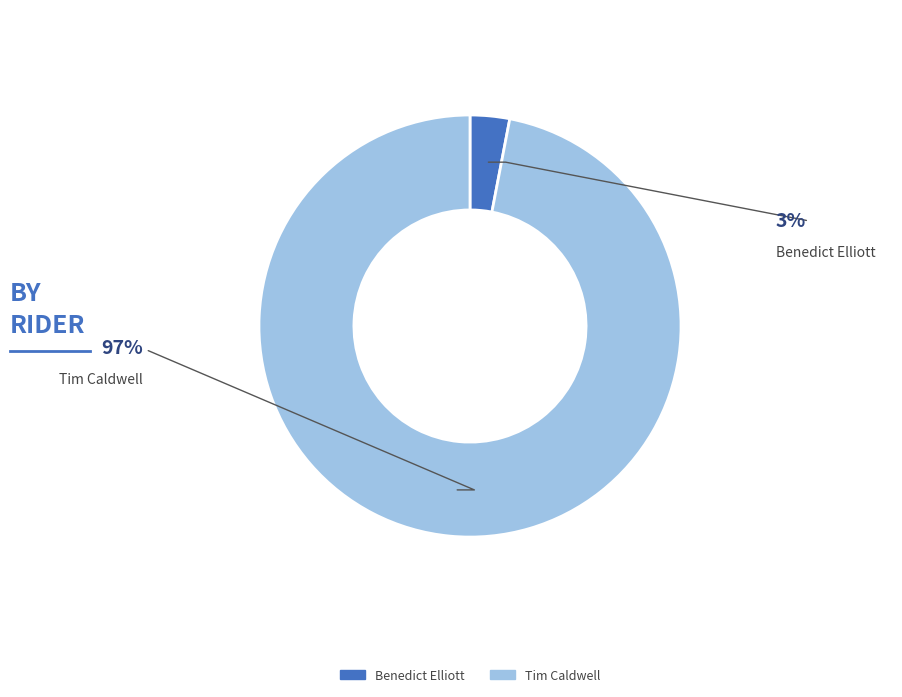

What is the smallest slice in the pie chart?

Benedict Elliott